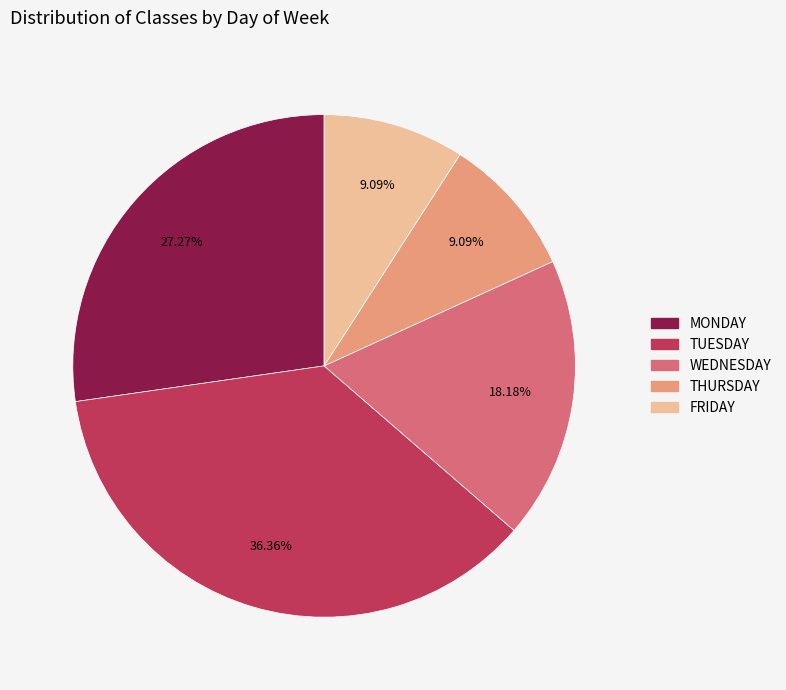

How many slices are in this pie chart?

5